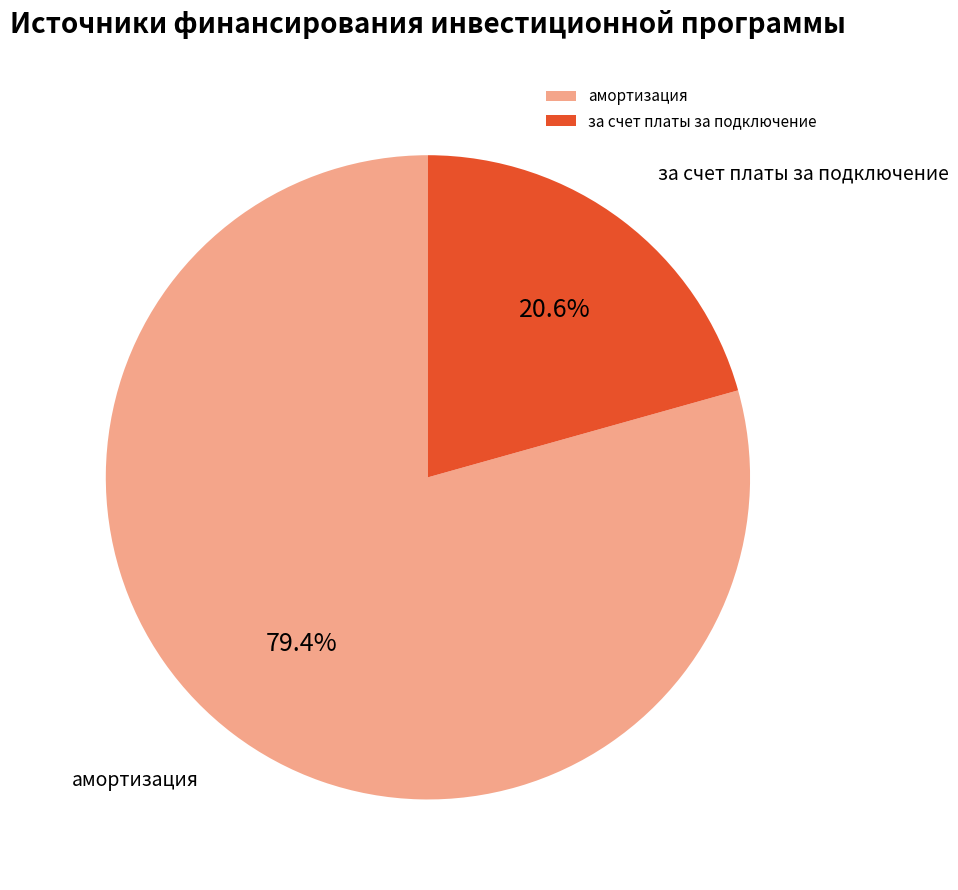

Which has a higher value, амортизация or за счет платы за подключение?

амортизация